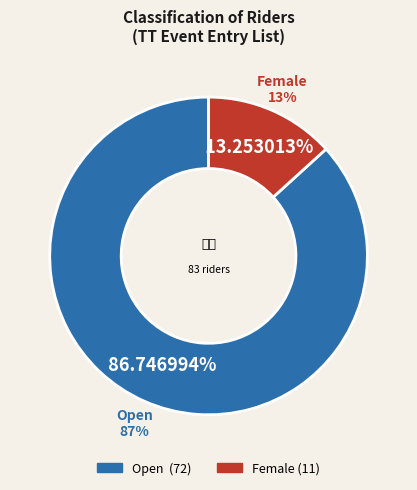

To the nearest percent, what is the average slice percentage?

50%